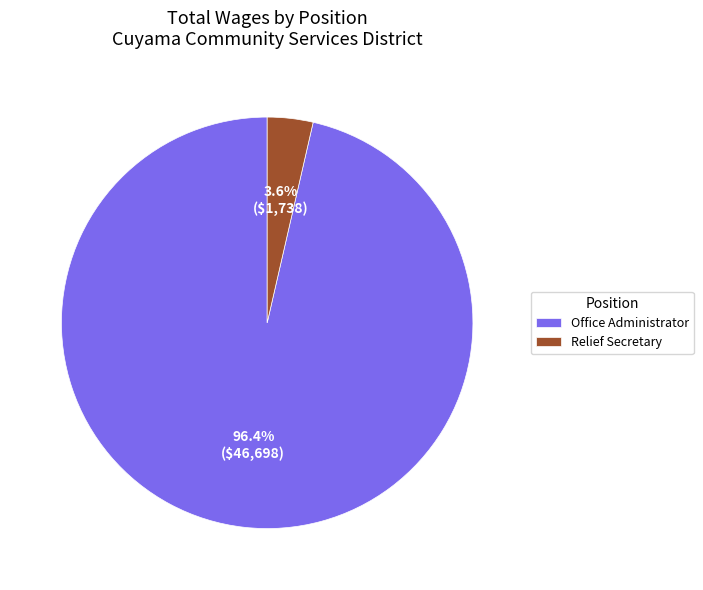

Count the number of slices in the pie.

2